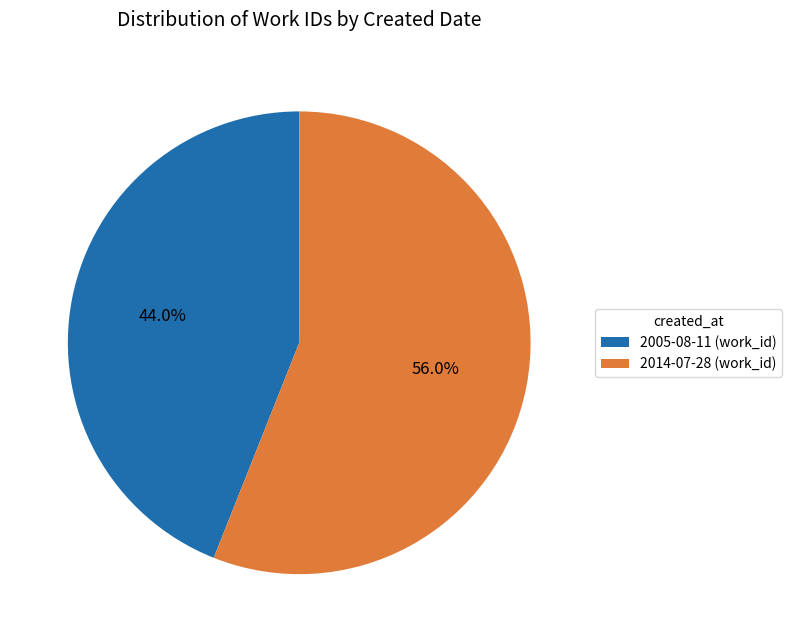

What is the ratio of the value at 2014-07-28 to the value at 2005-08-11?

1.3